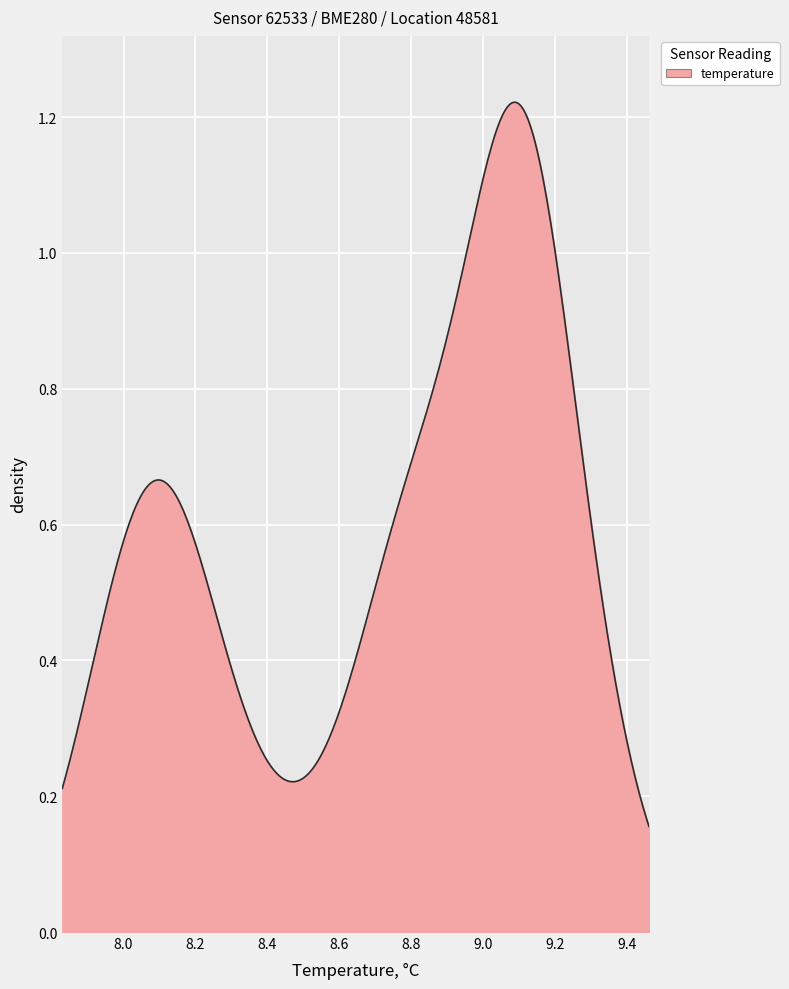

Does the chart have visible grid lines?

Yes